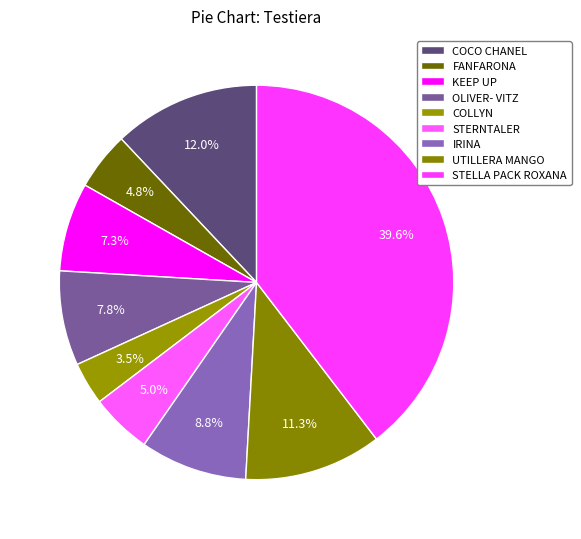

What is the largest slice in the pie chart?

STELLA PACK ROXANA